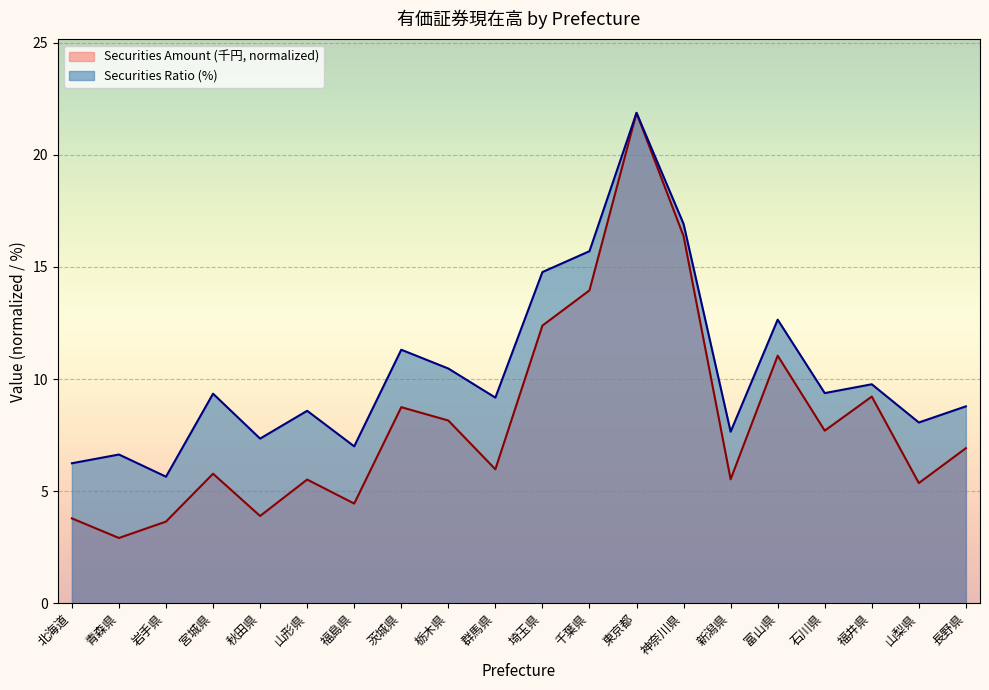

List the series in order of their peak value, lowest first.

Securities Amount (千円), Securities Ratio (%)